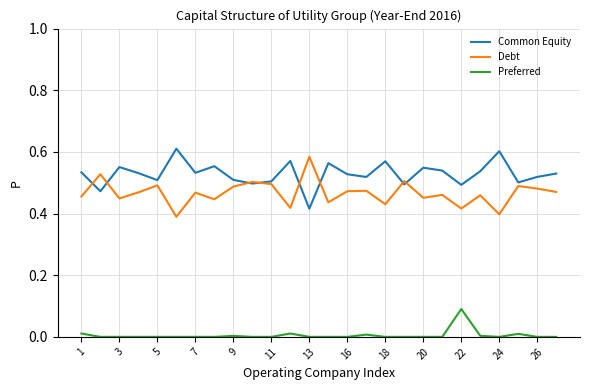

Which series has the largest total across all categories?

Common Equity